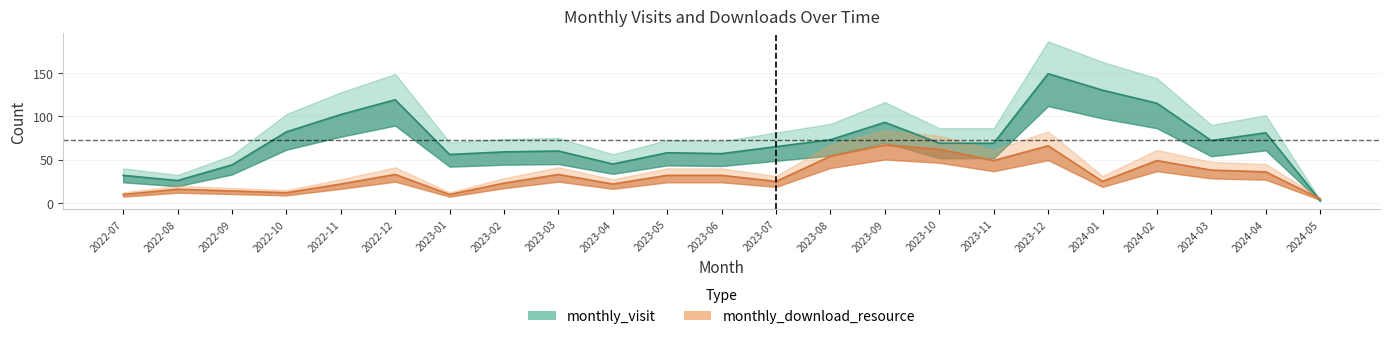

Between 2023-06 and 2023-02, which is larger?

2023-02